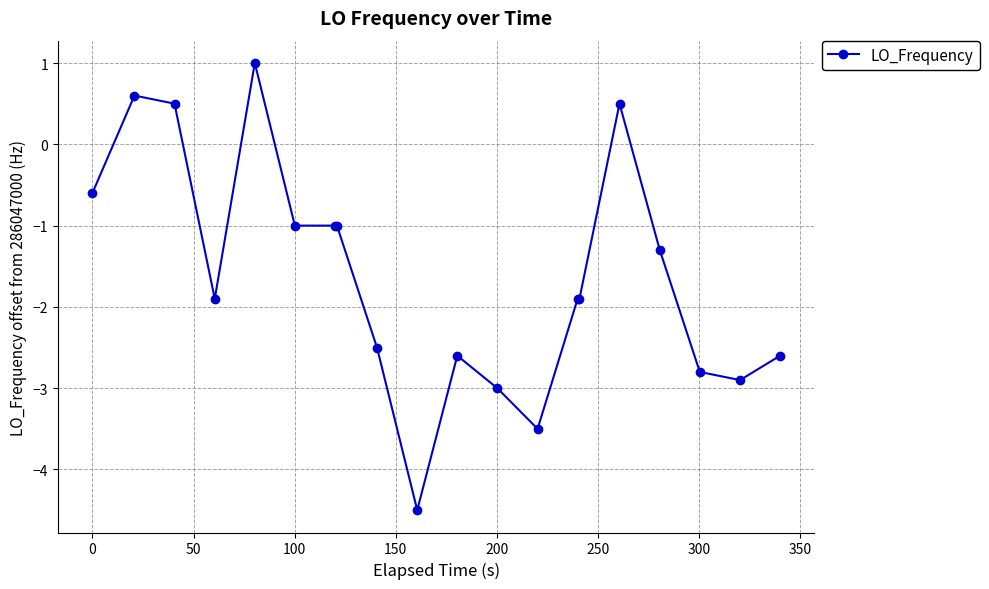

What is the value of the 15th point from the left?

-1.9